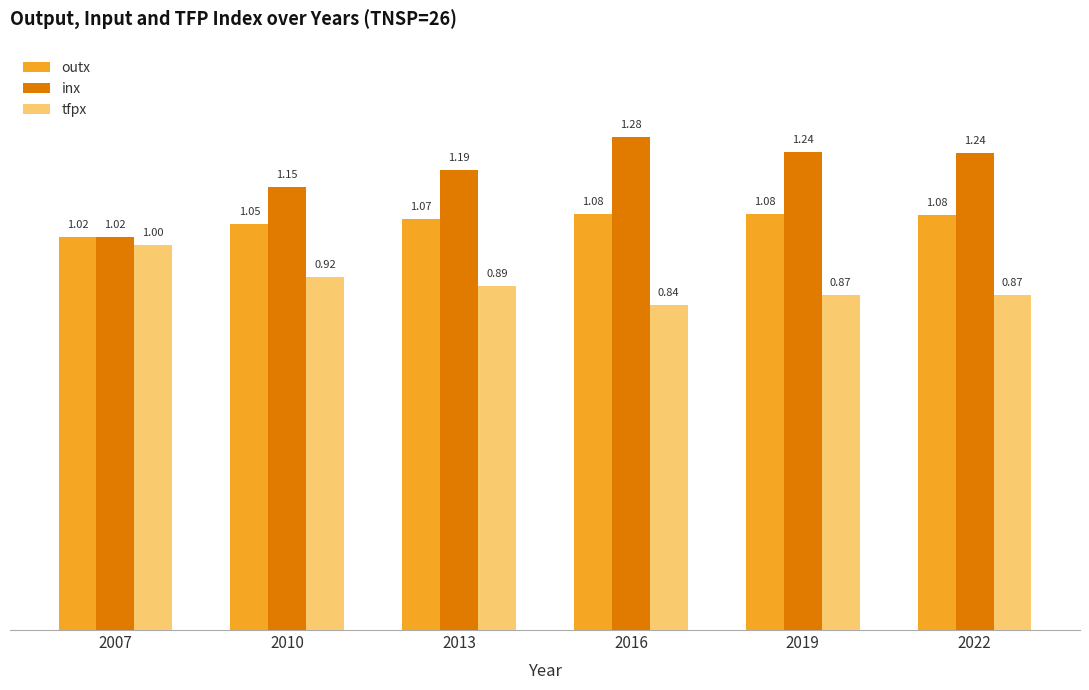

List the series in order of their overall mean, highest first.

inx, outx, tfpx